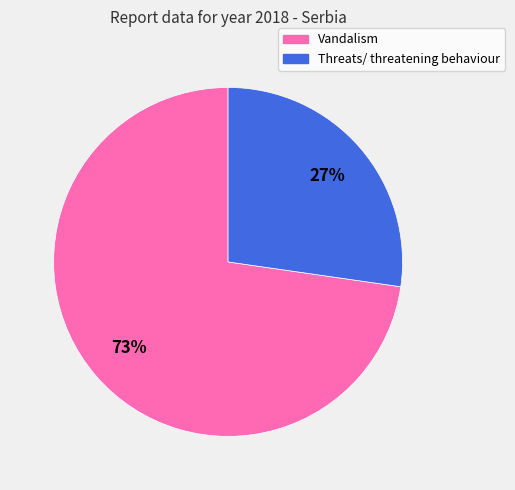

What is the ratio of the value at Vandalism to the value at Threats/ threatening behaviour?

2.7